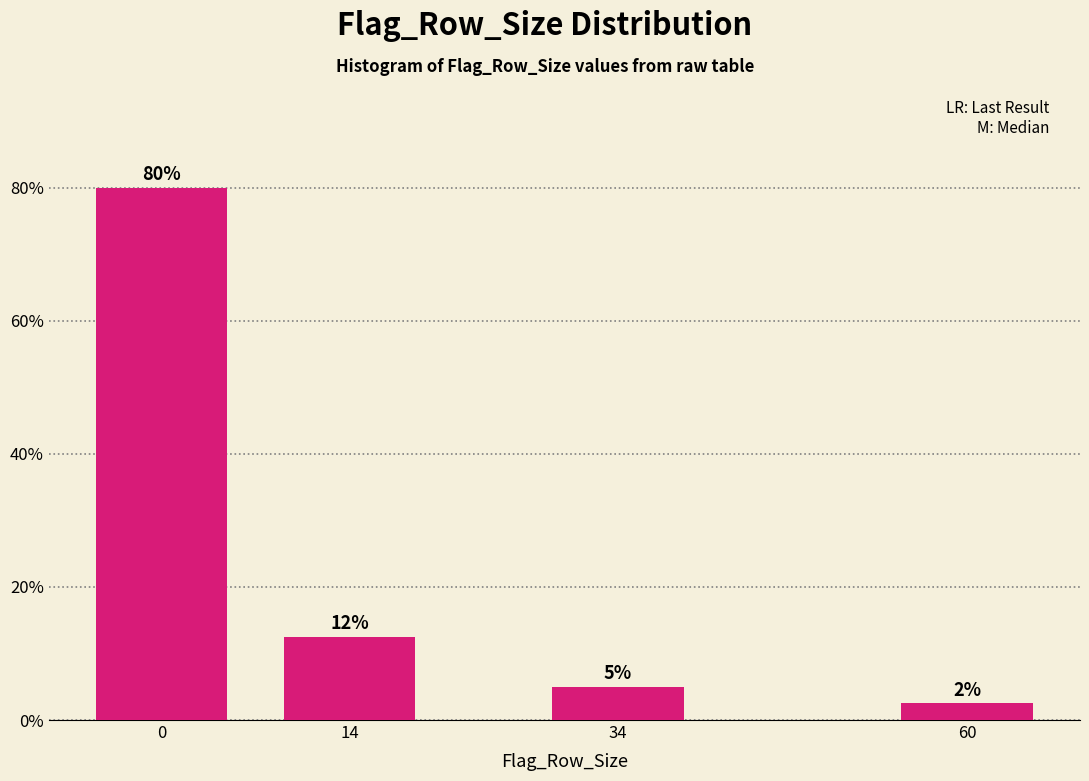

Between 60 and 34, which is larger?

34